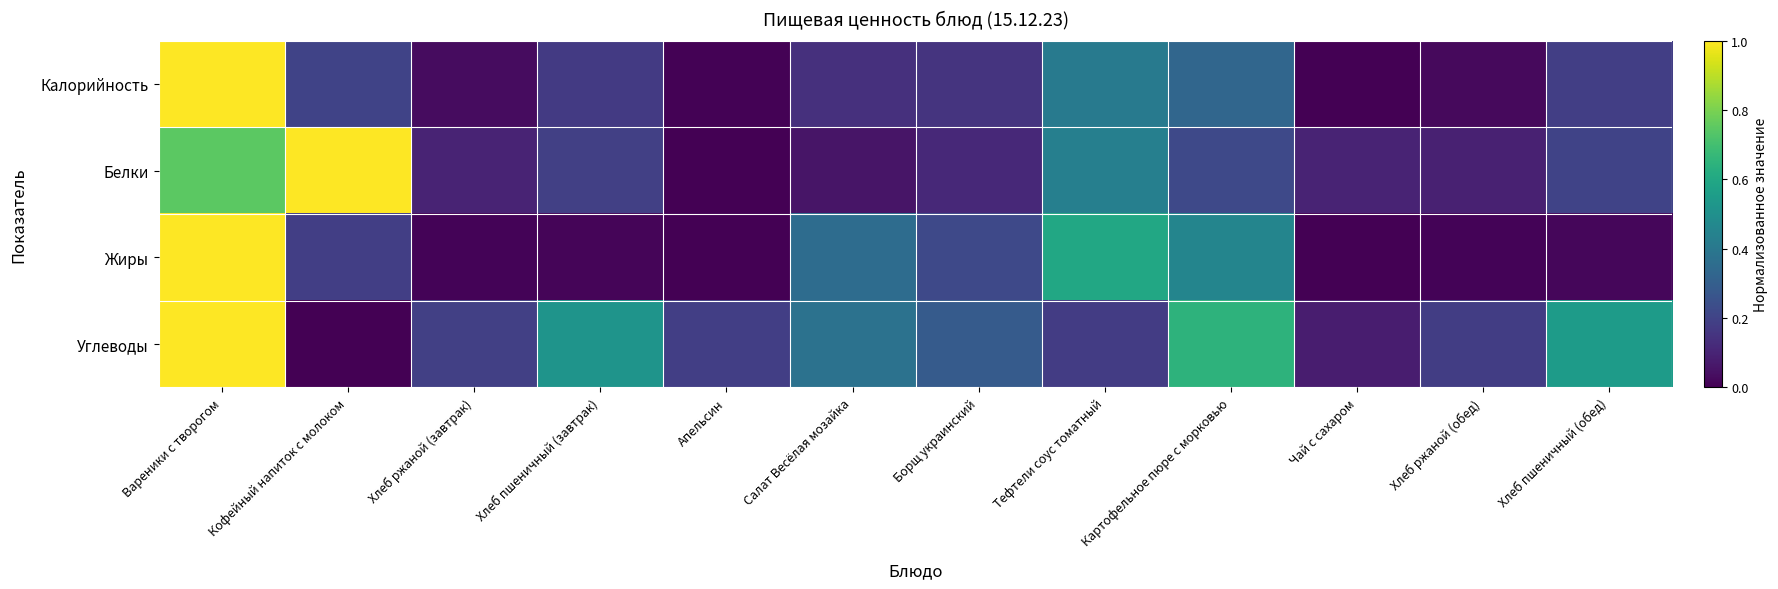

Between Вареники с творогом and Хлеб ржаной (завтрак), which is larger?

Вареники с творогом